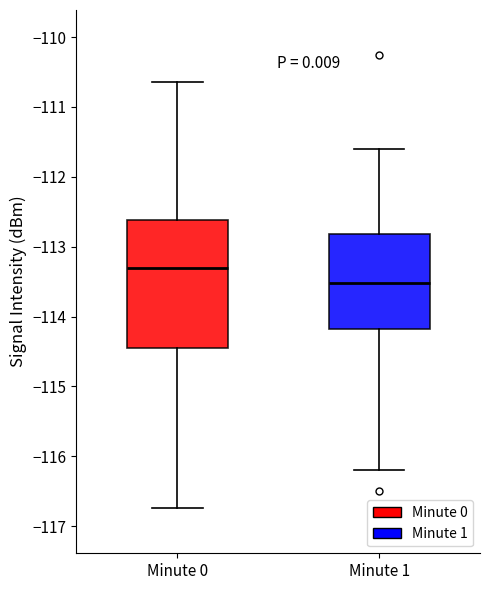

Reading left to right, transcribe this box plot: for each box, give where its median line is, the range the box spans, and where its two whiskers end, as read against the y-axis. The values are not printed on the chart, so give them approximately, as read against the axis.

Minute 0: median -113.3, box -114.4 to -112.6, whiskers -116.7 to -110.6
Minute 1: median -113.5, box -114.2 to -112.8, whiskers -116.2 to -111.6